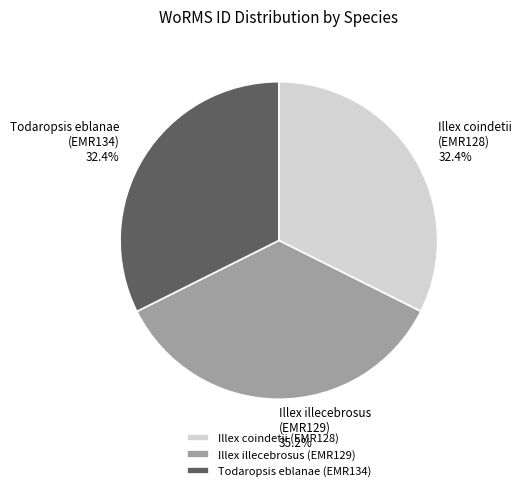

Is Todaropsis eblanae (EMR134) the majority of the pie?

No